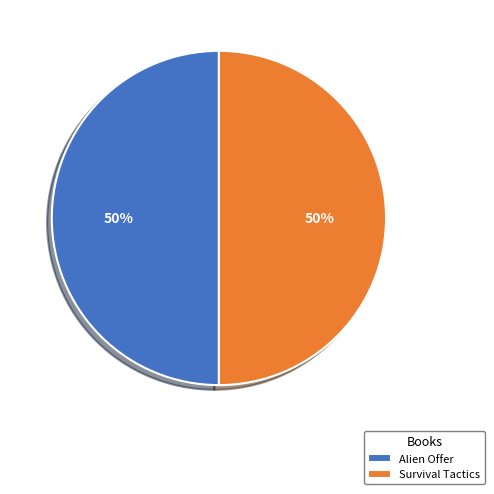

To the nearest percent, what percentage of the pie is Survival Tactics?

50%